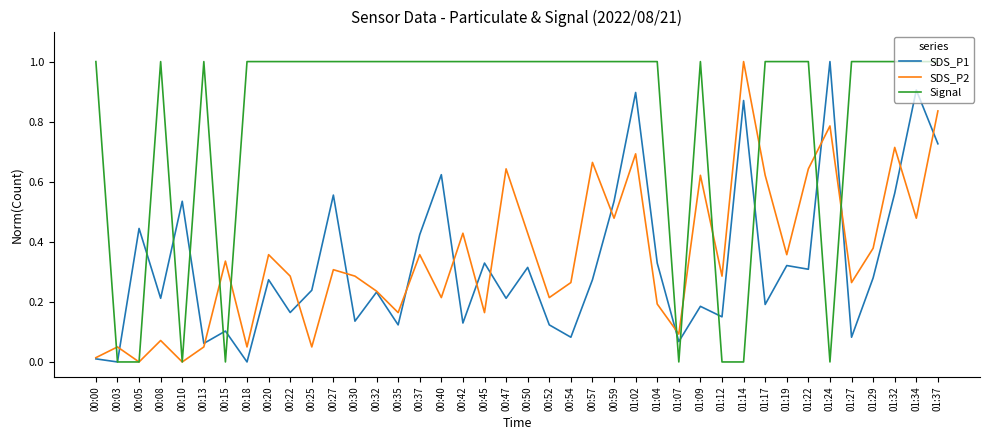

What is the highest value of the SDS_P1 series?

1.0